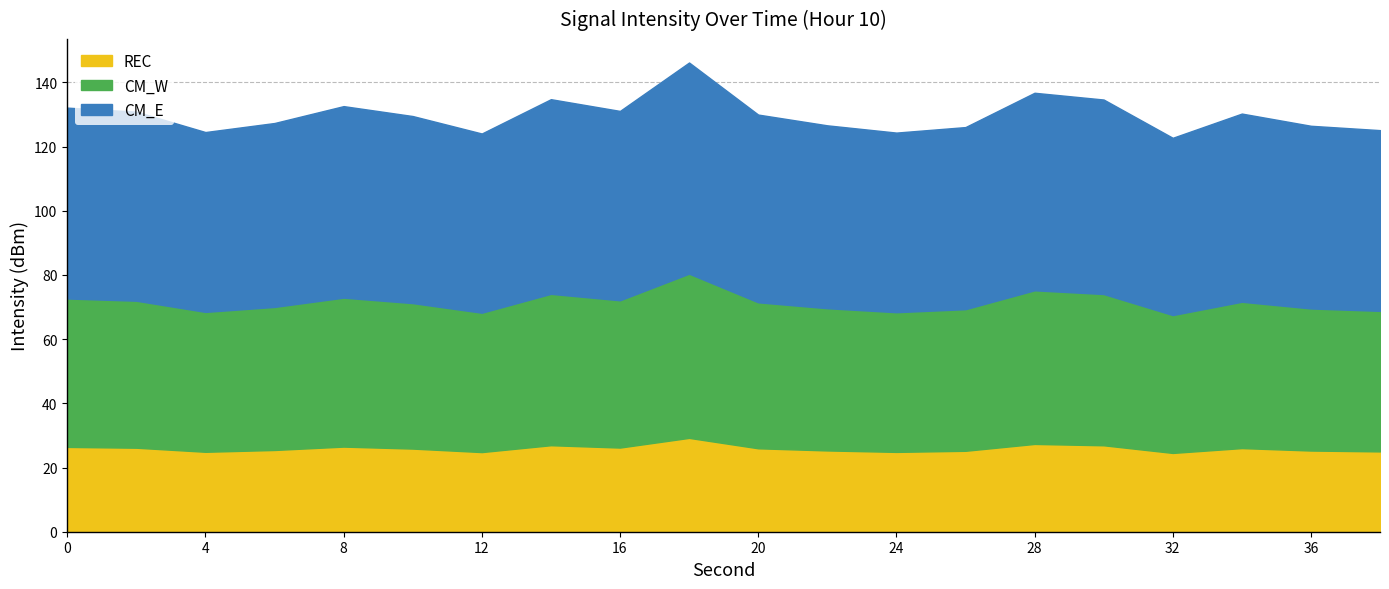

Is it true that REC equals 27.4 at 28?

True